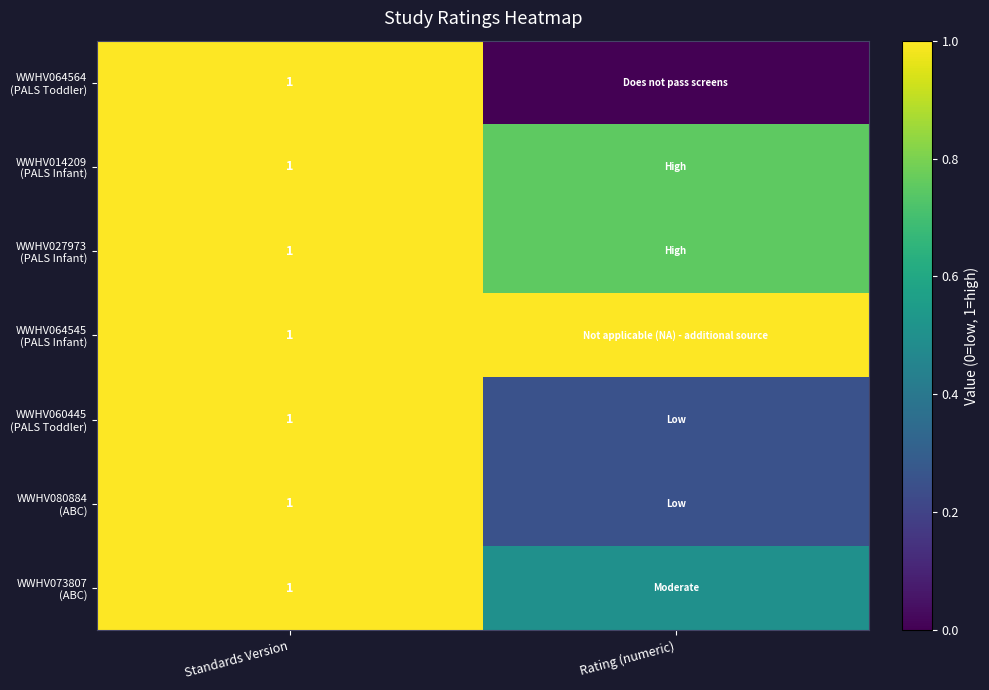

Is it true that WWHV080884 (ABC) equals 0.7 at Standards Version?

False